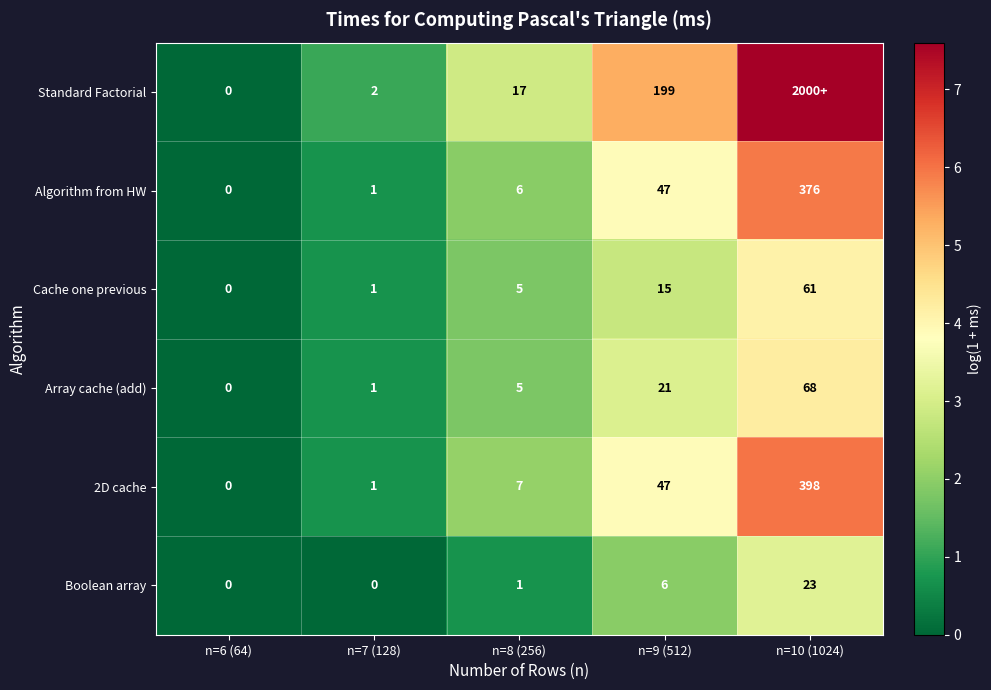

Which series changed the most between n=6 (64) and n=7 (128)?

Standard Factorial